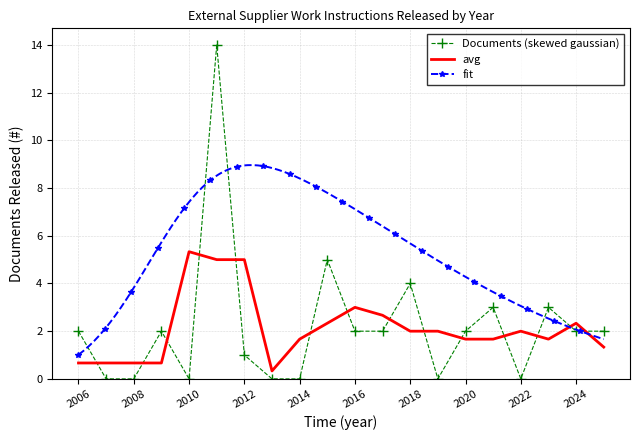

After their last crossing, which series has the higher values: Documents (skewed gaussian) or avg?

Documents (skewed gaussian)